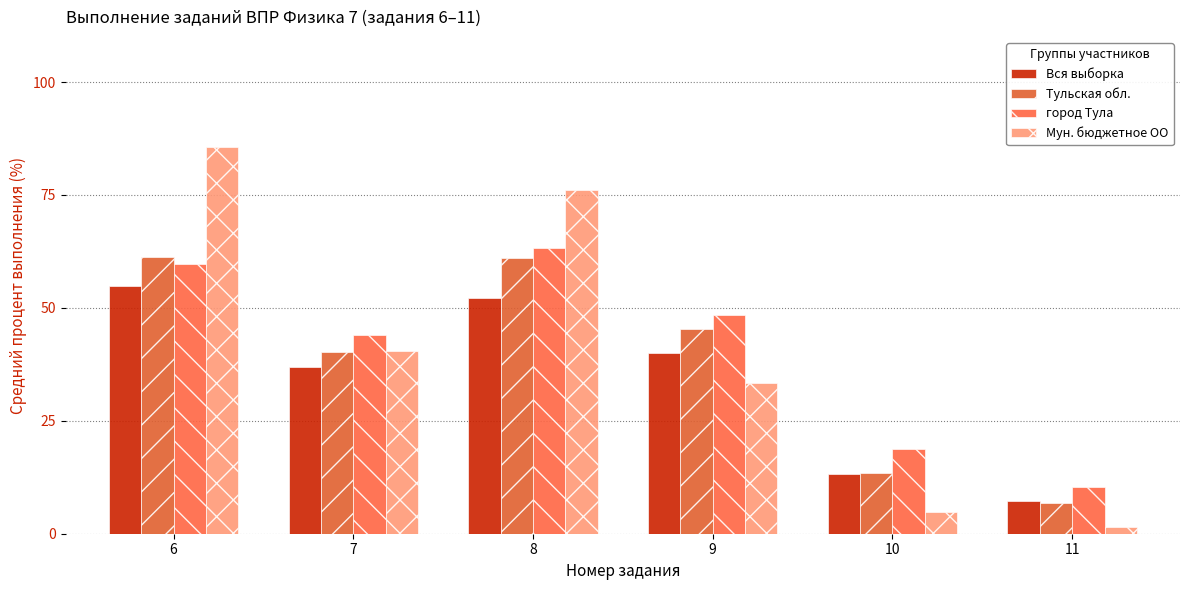

How many groups of bars are there?

6